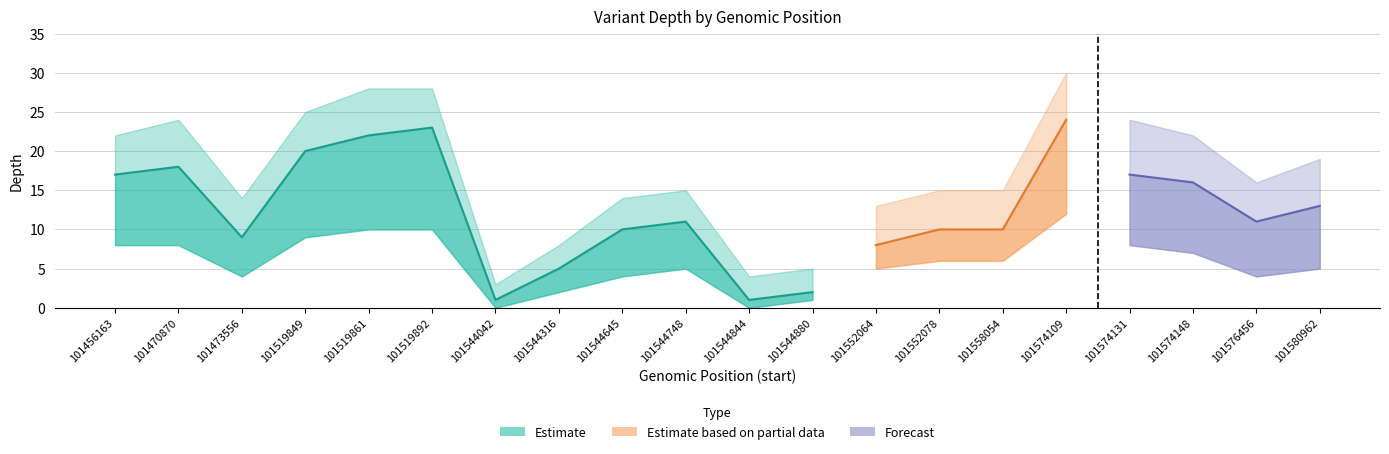

Is the value of depth_low at 101470870 greater than the value of depth_mid at 101544880?

Yes